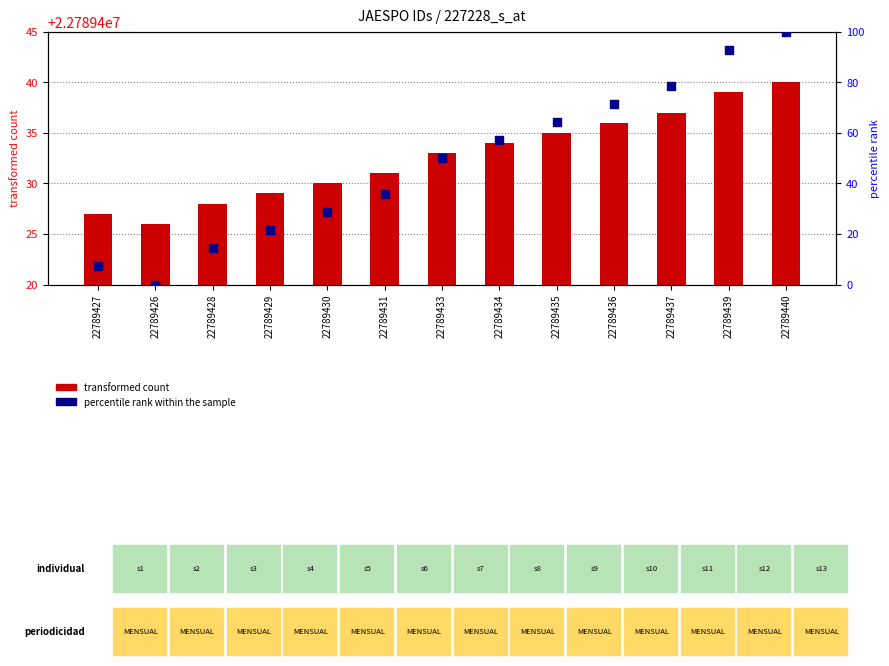

Which series has the widest spread of Y values?

percentile rank within the sample